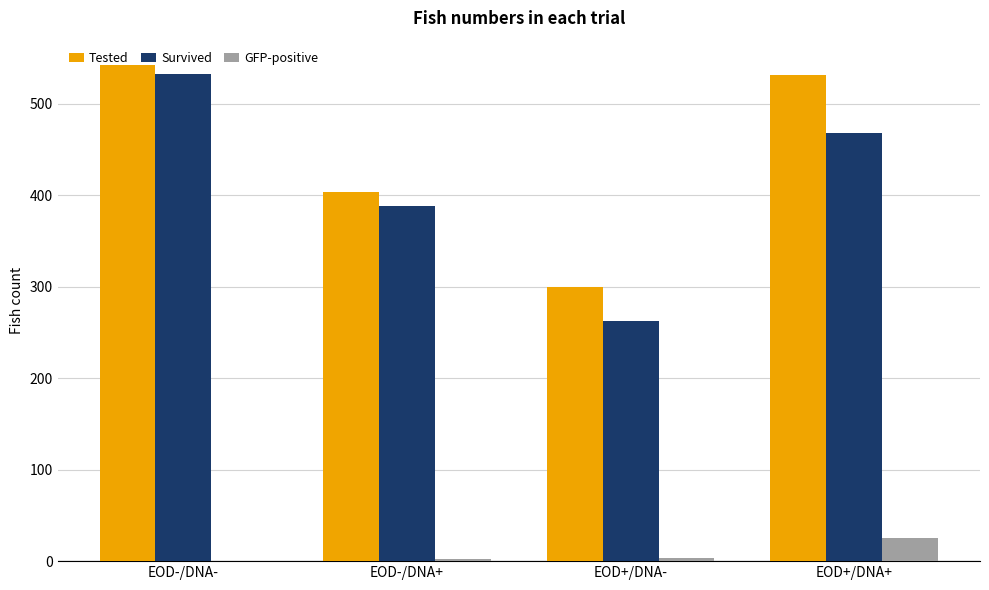

At which category is the sum across all series the highest?

EOD-/DNA-